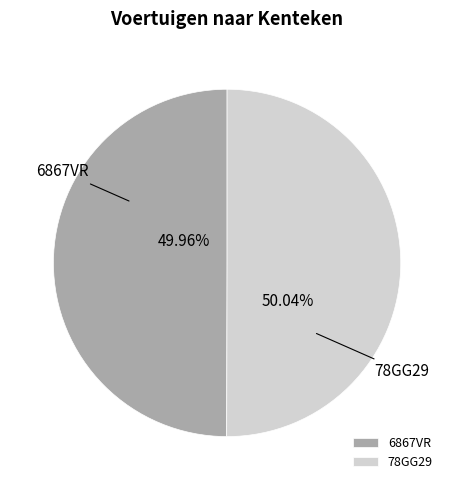

Is there any slice that represents more than half of the pie?

Yes